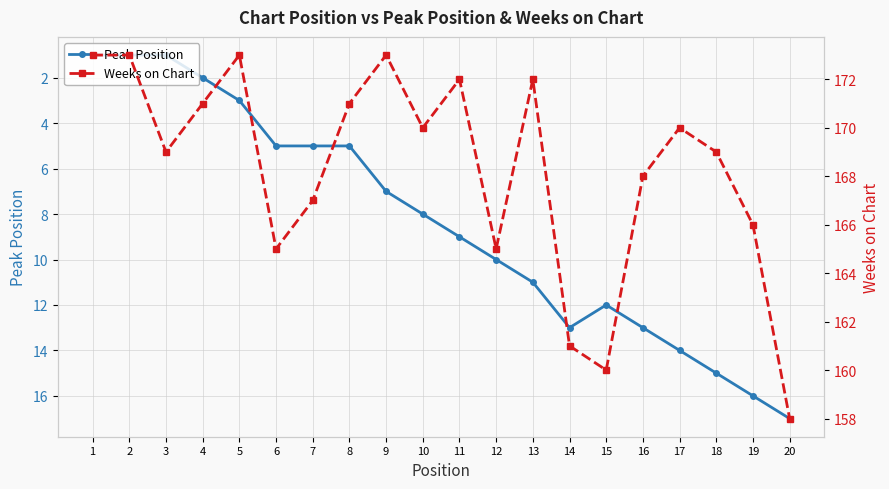

The value of Peak Position at 20 is 17. True or false?

True